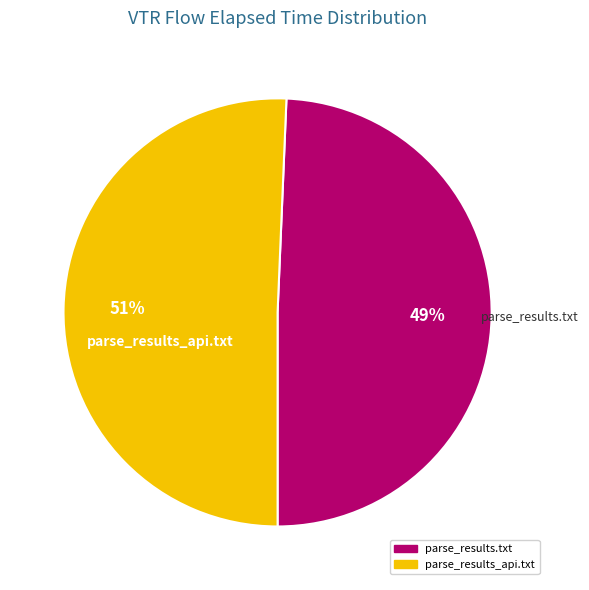

Which slice is the smallest?

parse_results.txt